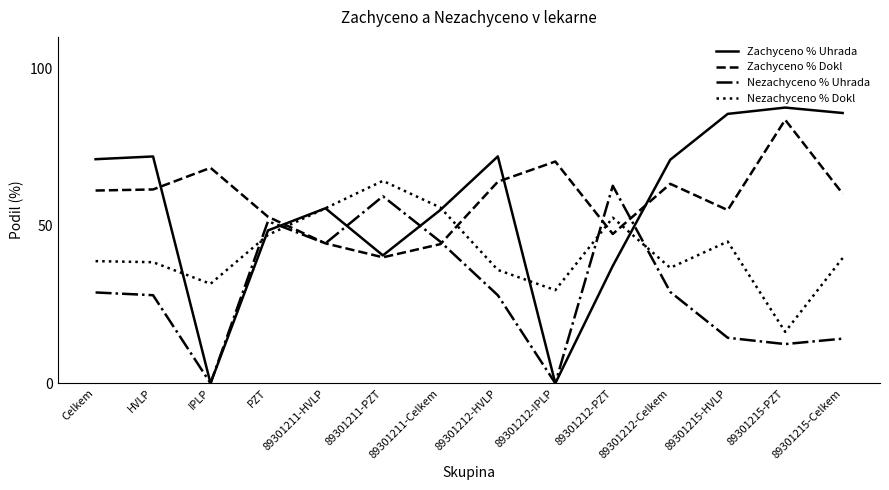

What is the total value across all series at 89301211-PZT?

204.3